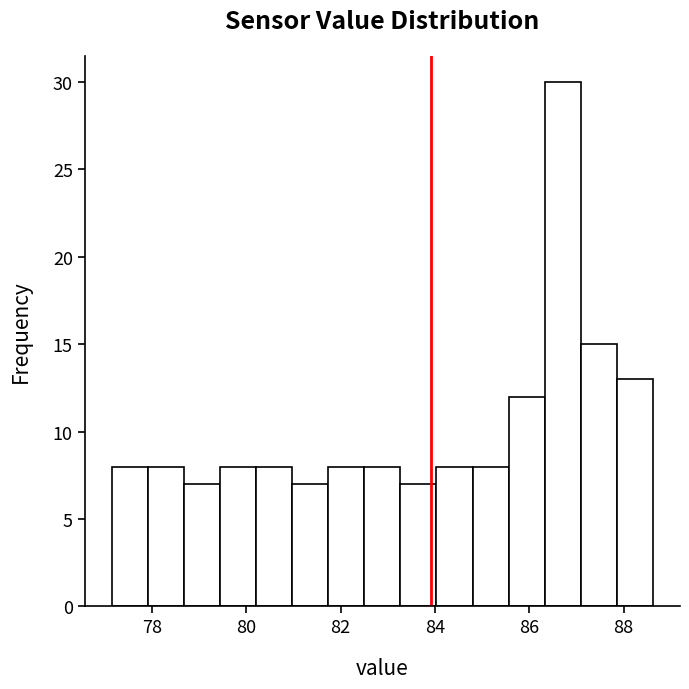

Read against the x-axis, roughly where is the centre of the tallest bar?

86.8